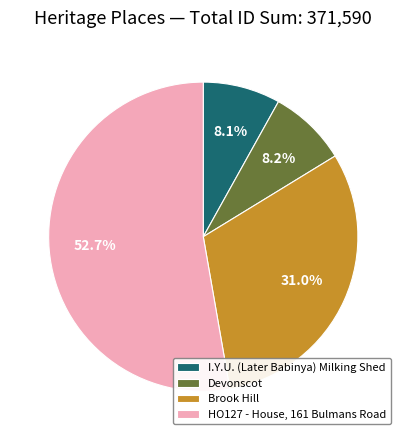

How many segments does this pie chart have?

4